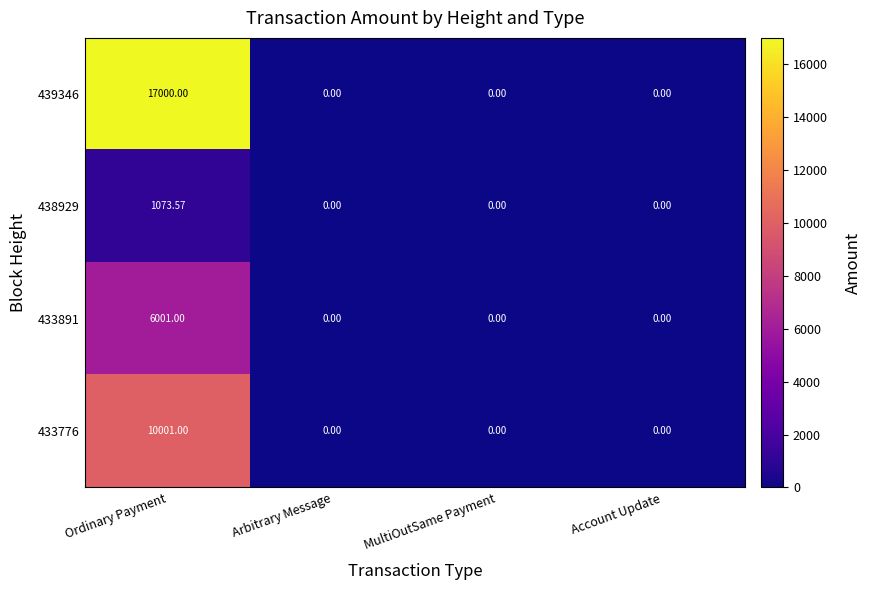

Is the value of 438929 at Ordinary Payment greater than the value of 433776 at MultiOutSame Payment?

Yes